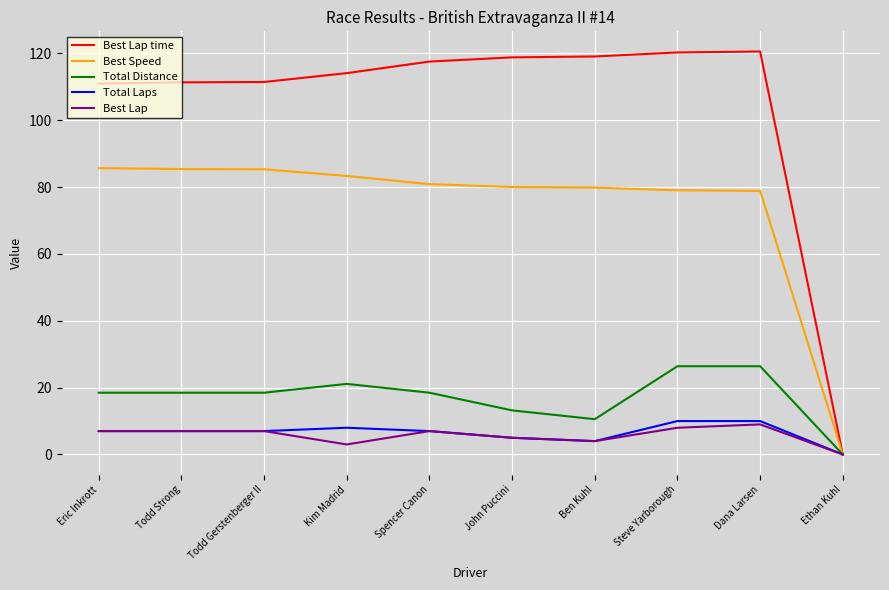

How many lines are shown in the chart?

5